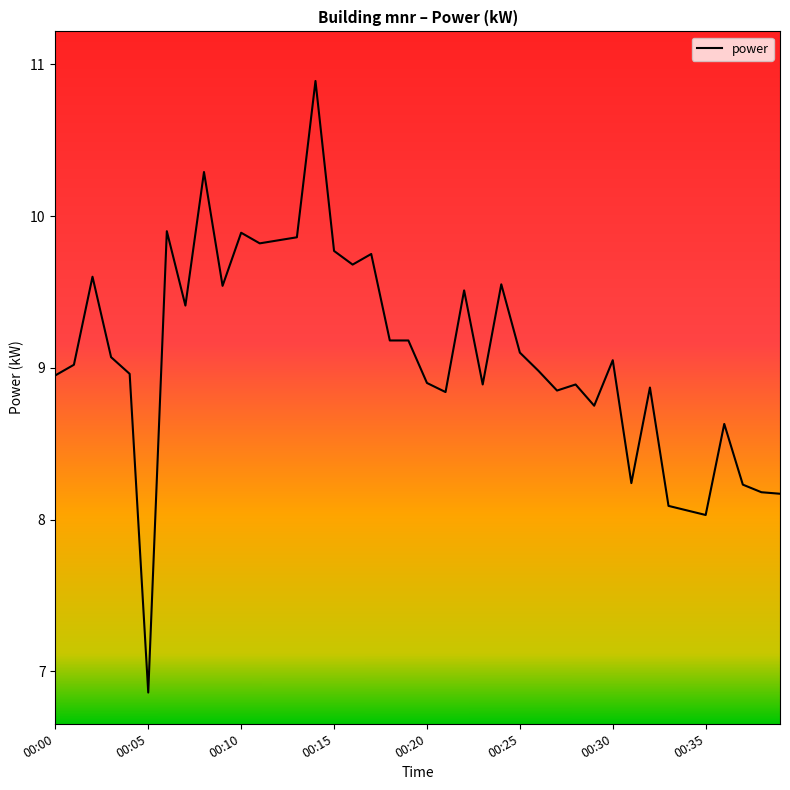

What is the difference between the maximum and minimum values?

4.0